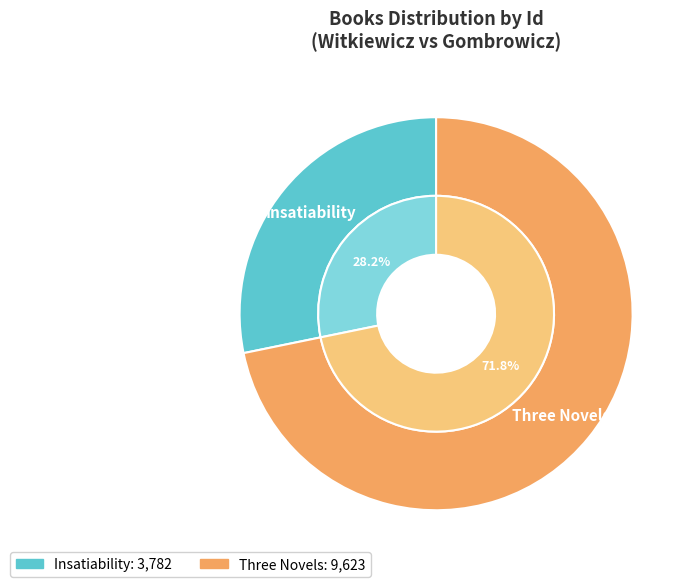

What percentage is the Three Novels slice, to the nearest percent?

72%